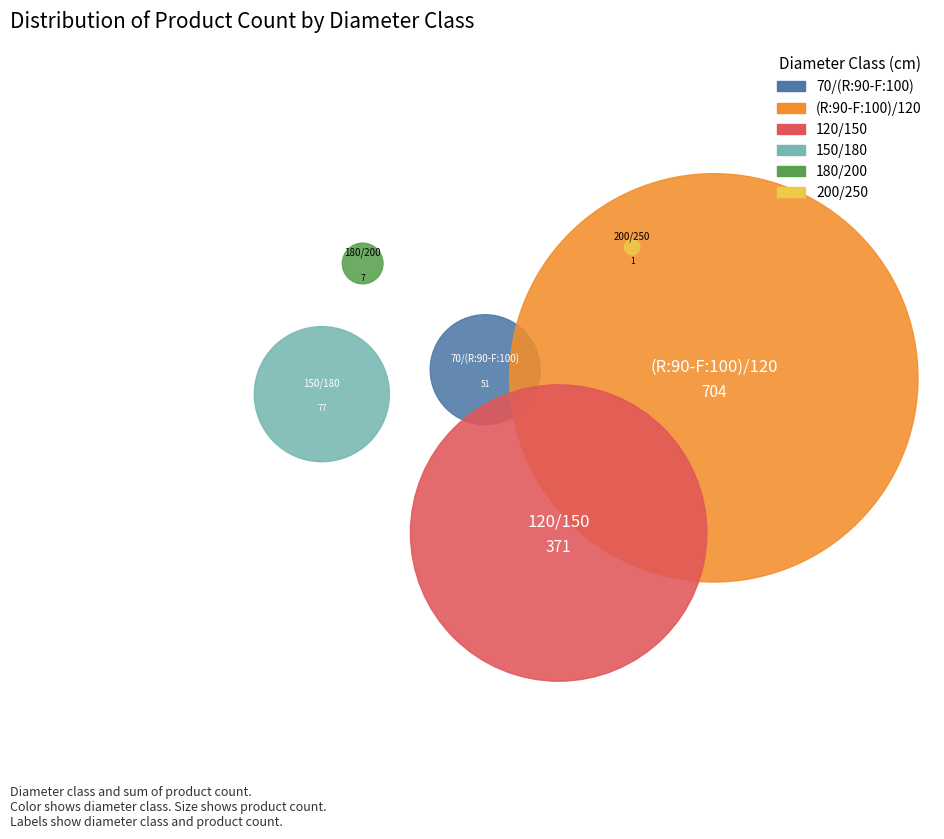

Which category has the smallest portion of the pie?

200/250